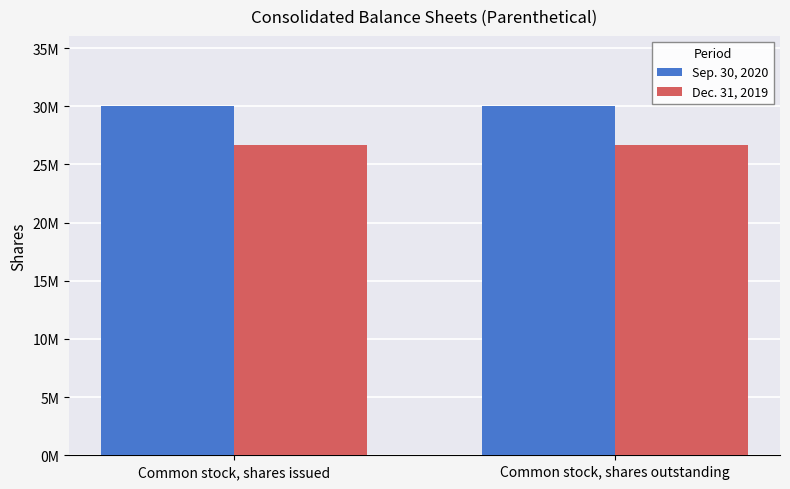

Does the chart contain stacked bars?

No